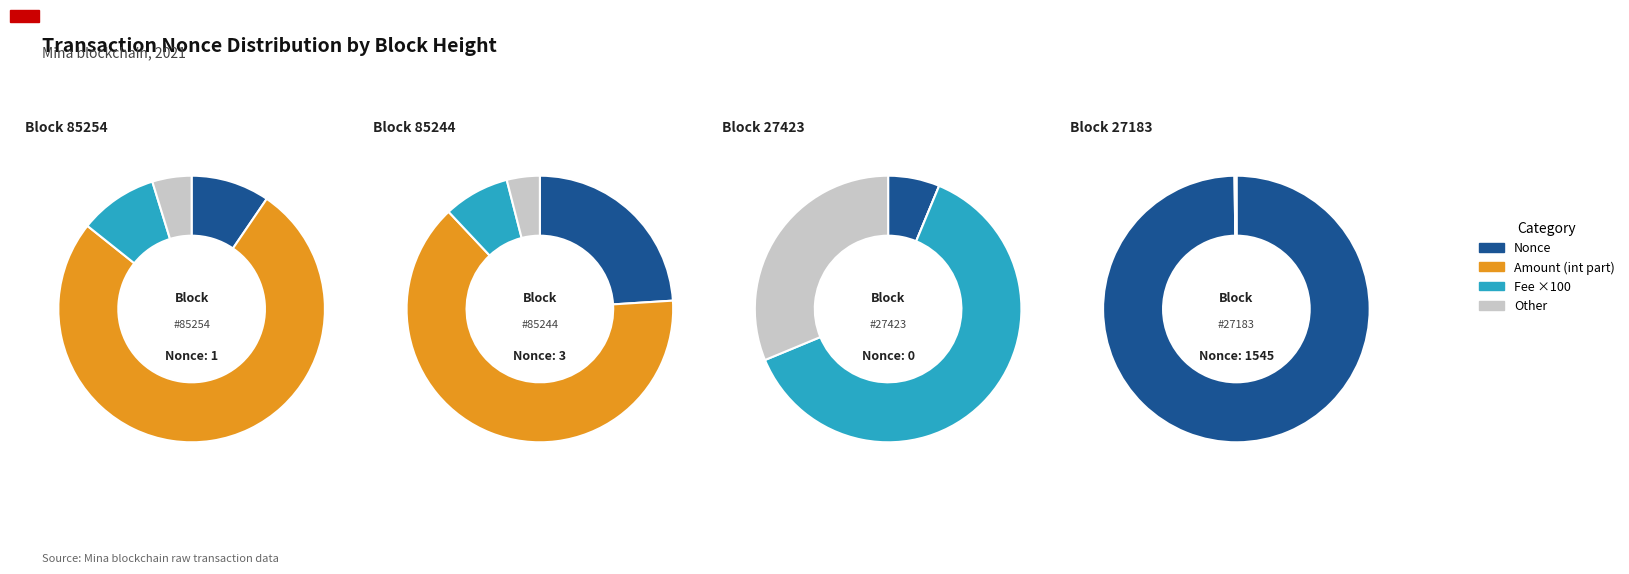

Which slice is the largest?

27183